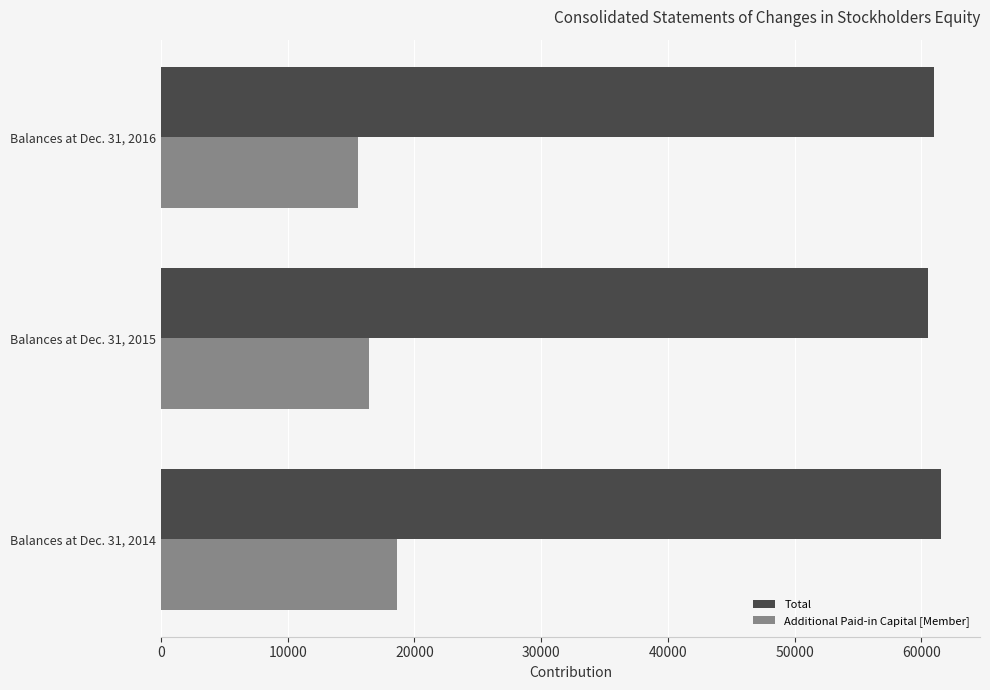

What value does the Total series have at Balances at Dec. 31, 2016?

60974